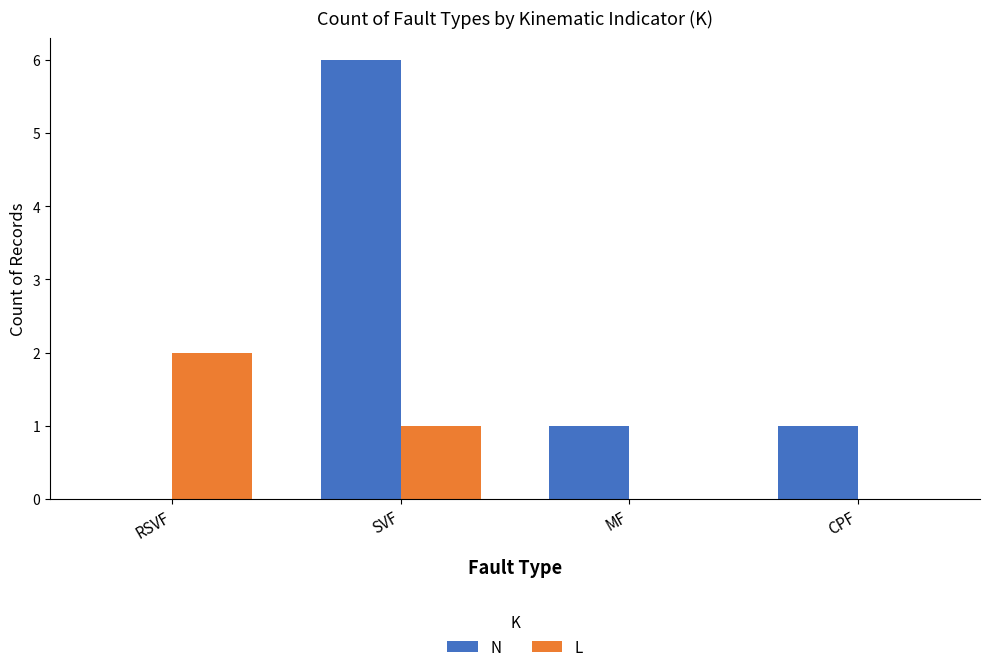

Is the value of L at MF greater than the value of N at CPF?

No